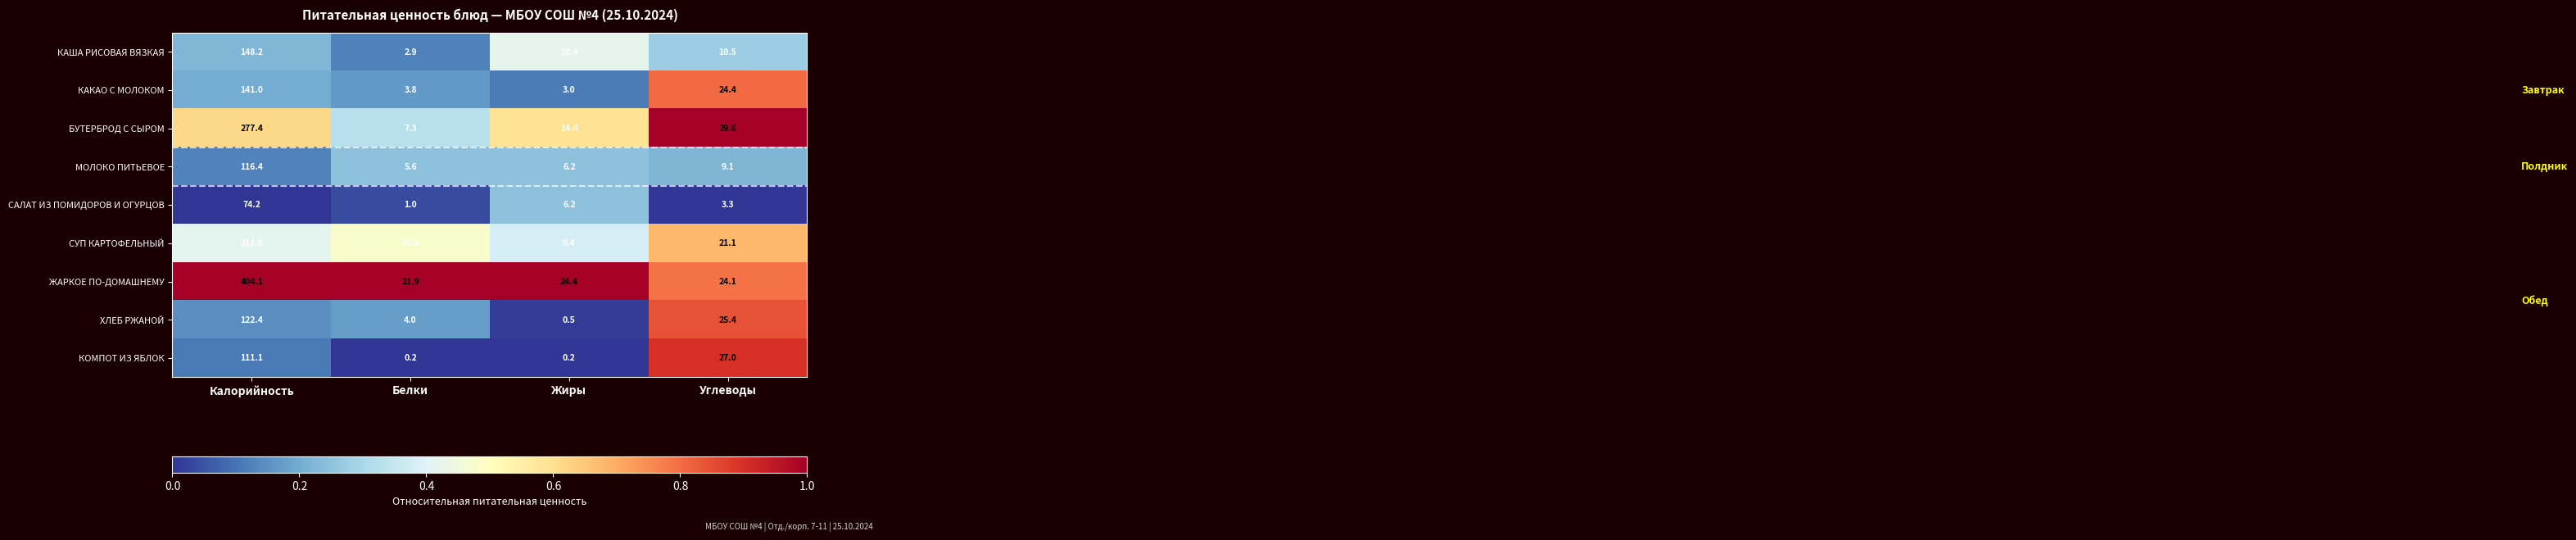

Is it true that КОМПОТ ИЗ ЯБЛОК equals 43.4 at Углеводы?

False